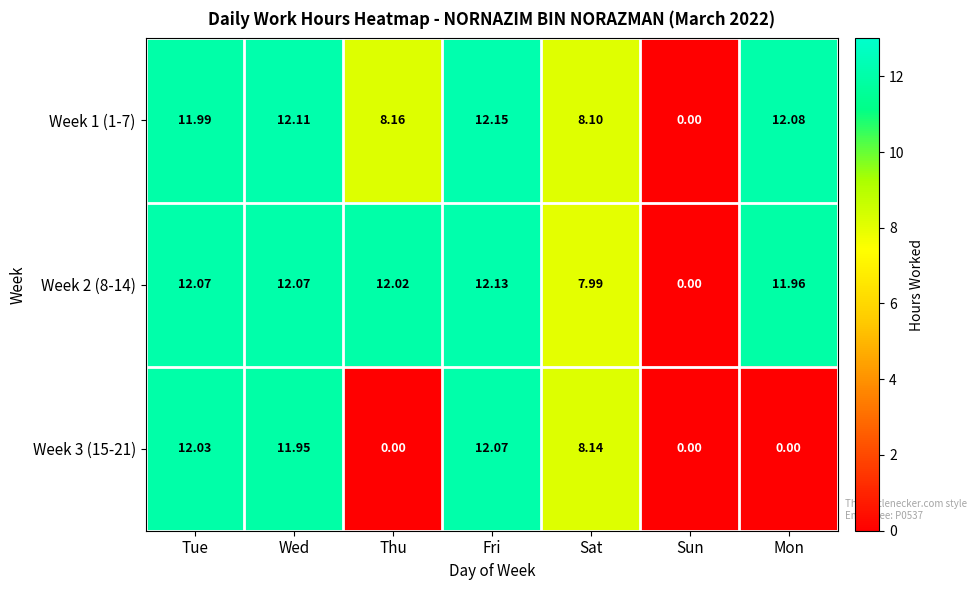

At which category is the sum across all series the highest?

Fri